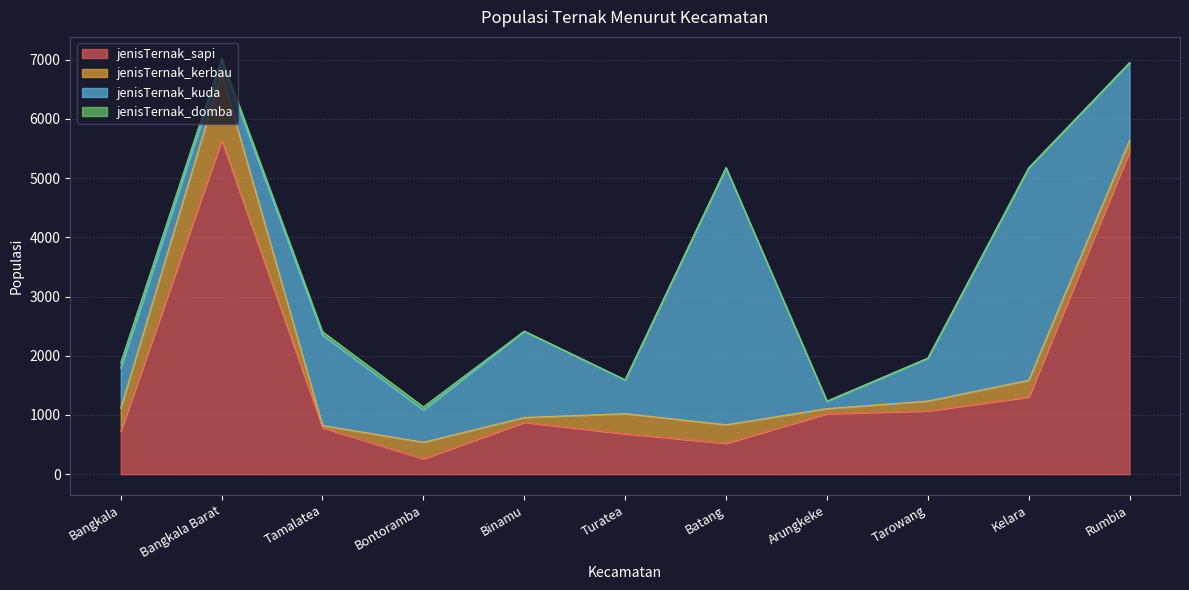

The jenisTernak_kerbau series shows 86 at Arungkeke. True or false?

True